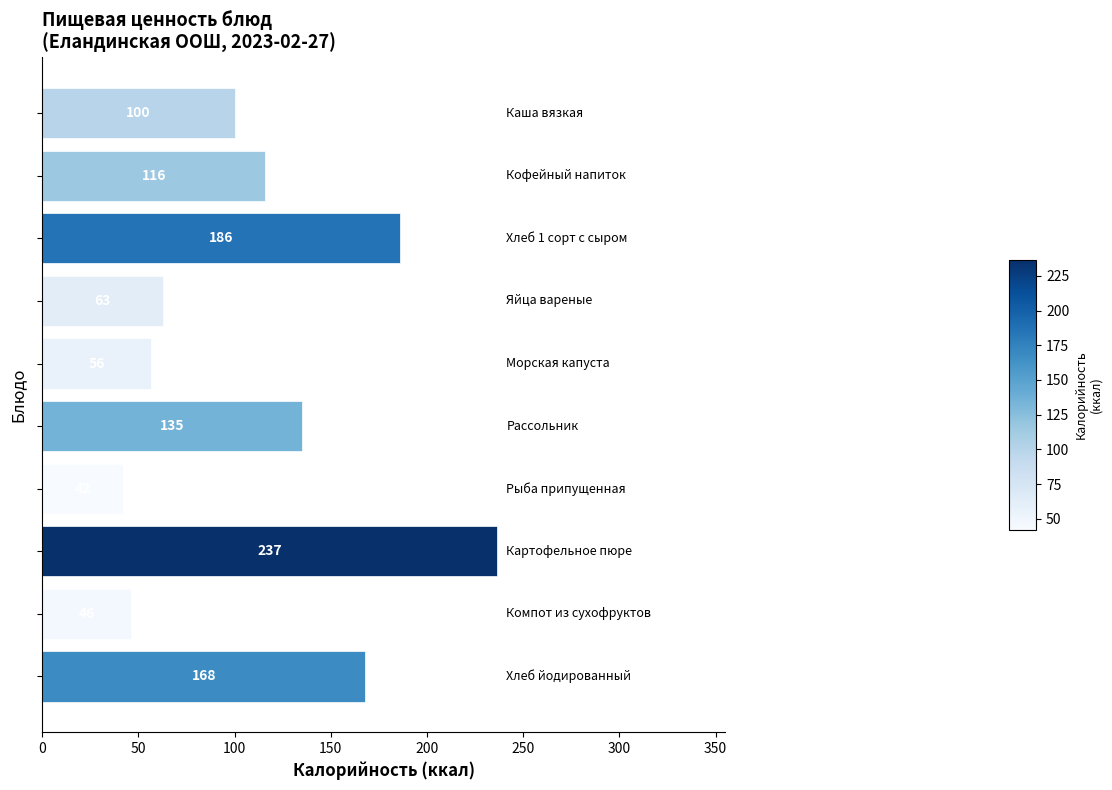

What is the value of the 2nd bar from the top?

116.0